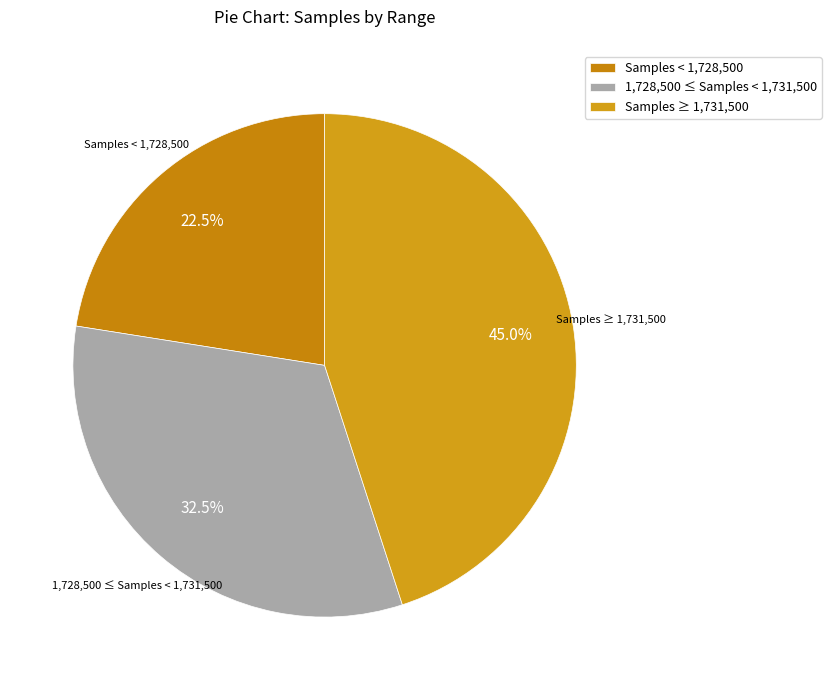

What percentage is NOT represented by Samples < 1,728,500?

77.5%